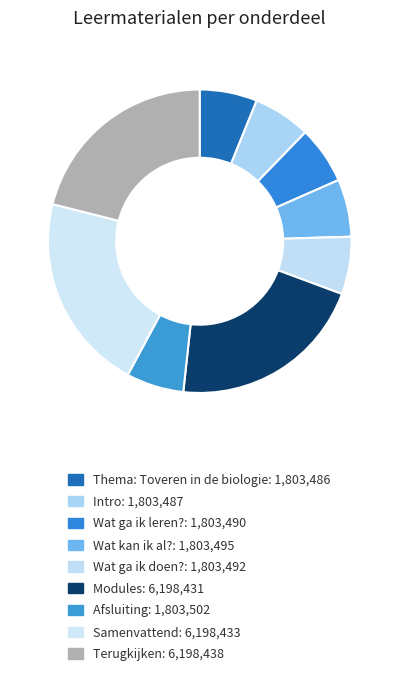

How many segments does this pie chart have?

9